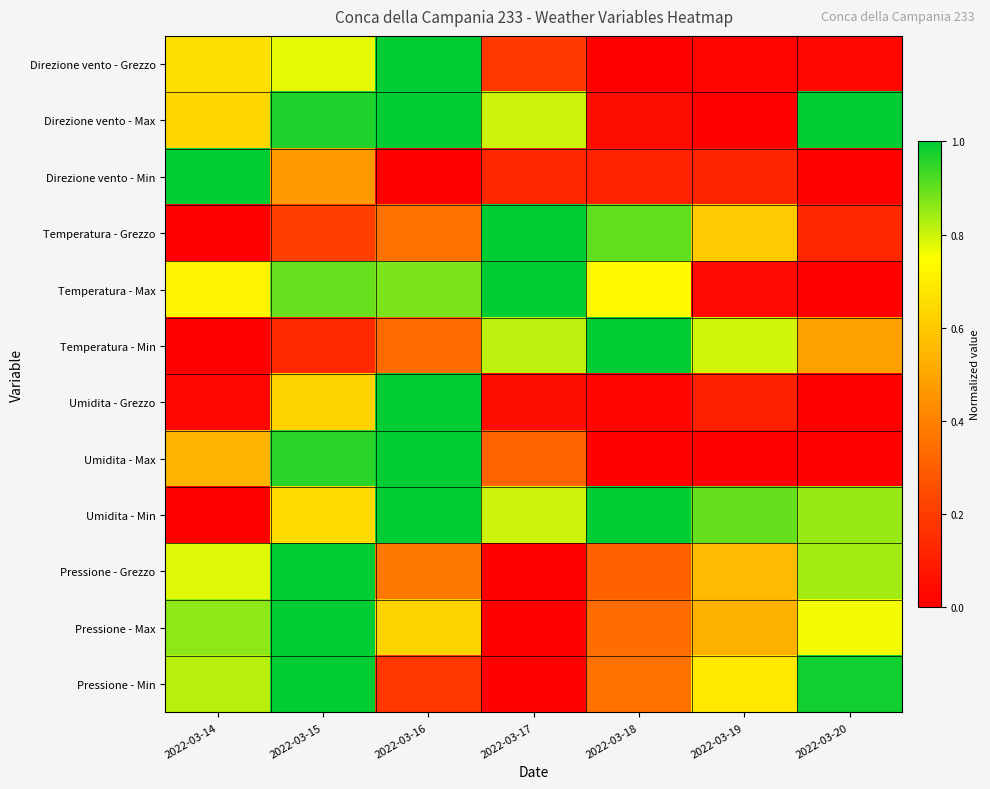

Reading left to right, extract all data points from this chart.

Direzione vento - Grezzo: 2022-03-14=0.7	2022-03-15=0.8	2022-03-16=1.0	2022-03-17=0.2	2022-03-18=0.0	2022-03-19=0.0	2022-03-20=0.0
Direzione vento - Max: 2022-03-14=0.6	2022-03-15=1.0	2022-03-16=1.0	2022-03-17=0.8	2022-03-18=0.0	2022-03-19=0.0	2022-03-20=1.0
Direzione vento - Min: 2022-03-14=1.0	2022-03-15=0.5	2022-03-16=0.0	2022-03-17=0.1	2022-03-18=0.1	2022-03-19=0.1	2022-03-20=0.0
Temperatura - Grezzo: 2022-03-14=0.0	2022-03-15=0.2	2022-03-16=0.4	2022-03-17=1.0	2022-03-18=0.9	2022-03-19=0.6	2022-03-20=0.1
Temperatura - Max: 2022-03-14=0.7	2022-03-15=0.9	2022-03-16=0.9	2022-03-17=1.0	2022-03-18=0.7	2022-03-19=0.0	2022-03-20=0.0
Temperatura - Min: 2022-03-14=0.0	2022-03-15=0.1	2022-03-16=0.3	2022-03-17=0.8	2022-03-18=1.0	2022-03-19=0.8	2022-03-20=0.5
Umidita - Grezzo: 2022-03-14=0.0	2022-03-15=0.6	2022-03-16=1.0	2022-03-17=0.0	2022-03-18=0.0	2022-03-19=0.1	2022-03-20=0.0
Umidita - Max: 2022-03-14=0.5	2022-03-15=1.0	2022-03-16=1.0	2022-03-17=0.3	2022-03-18=0.0	2022-03-19=0.0	2022-03-20=0.0
Umidita - Min: 2022-03-14=0.0	2022-03-15=0.7	2022-03-16=1.0	2022-03-17=0.8	2022-03-18=1.0	2022-03-19=0.9	2022-03-20=0.8
Pressione - Grezzo: 2022-03-14=0.8	2022-03-15=1.0	2022-03-16=0.4	2022-03-17=0.0	2022-03-18=0.3	2022-03-19=0.6	2022-03-20=0.8
Pressione - Max: 2022-03-14=0.9	2022-03-15=1.0	2022-03-16=0.6	2022-03-17=0.0	2022-03-18=0.3	2022-03-19=0.5	2022-03-20=0.8
Pressione - Min: 2022-03-14=0.8	2022-03-15=1.0	2022-03-16=0.2	2022-03-17=0.0	2022-03-18=0.4	2022-03-19=0.7	2022-03-20=1.0